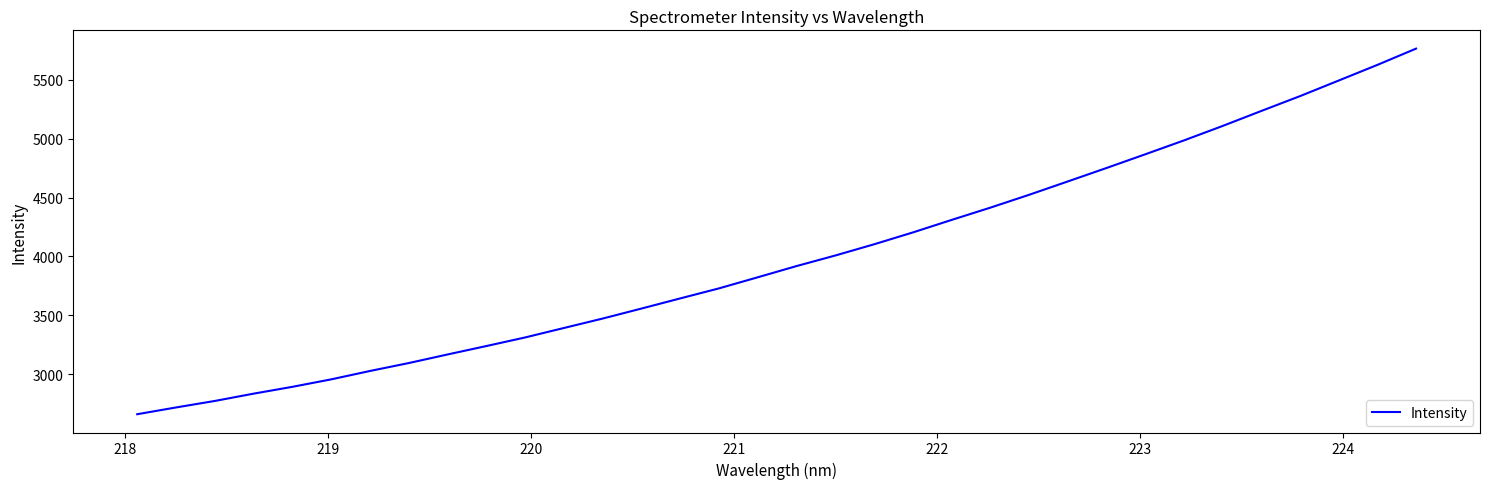

What is the minimum value shown in the chart?

2659.7